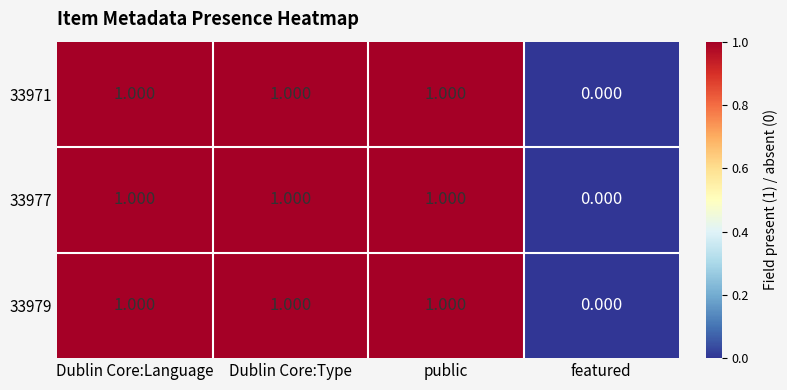

Which category has the lowest value in the 33971 series?

featured